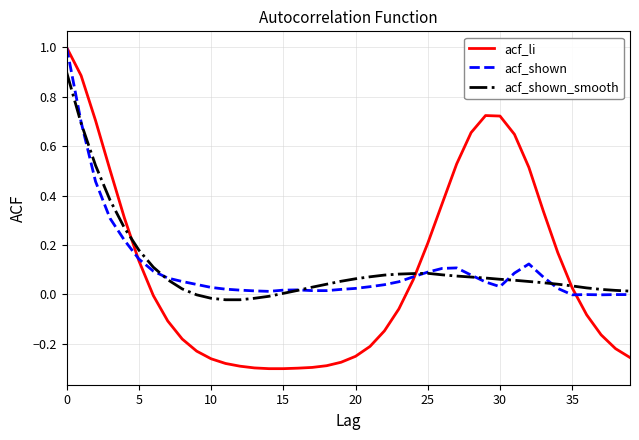

How many lines are shown in the chart?

3